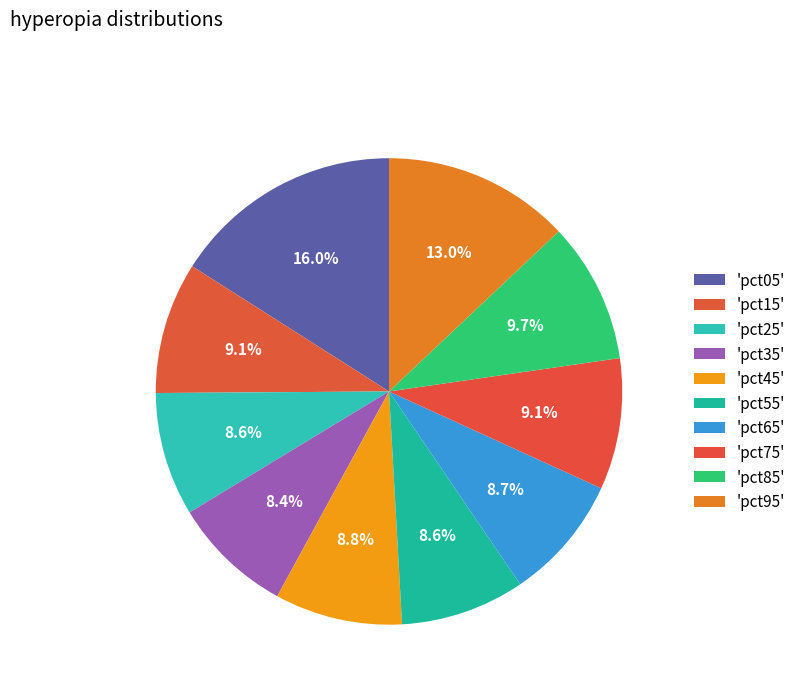

Count the number of slices in the pie.

10